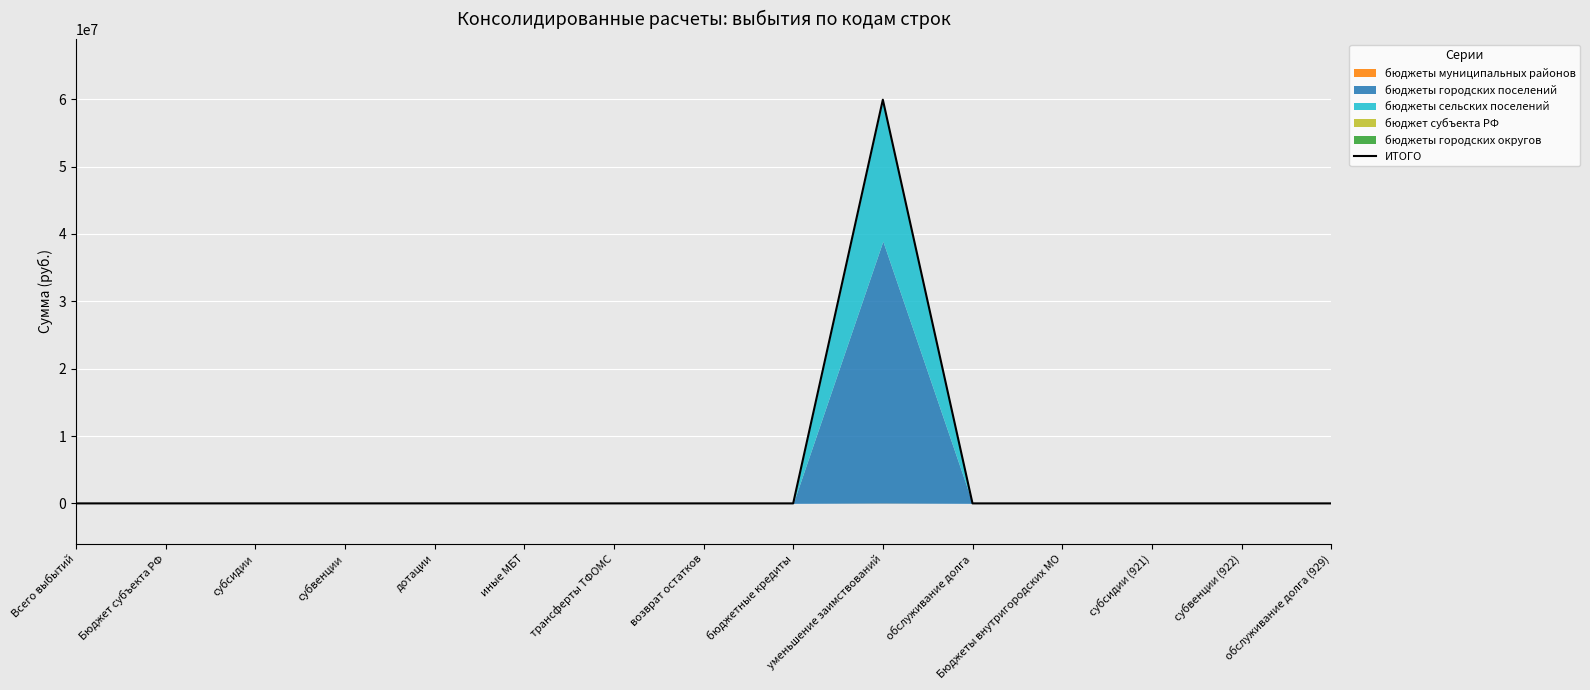

The chart shows a value of 0.0 at возврат остатков. True or false?

True